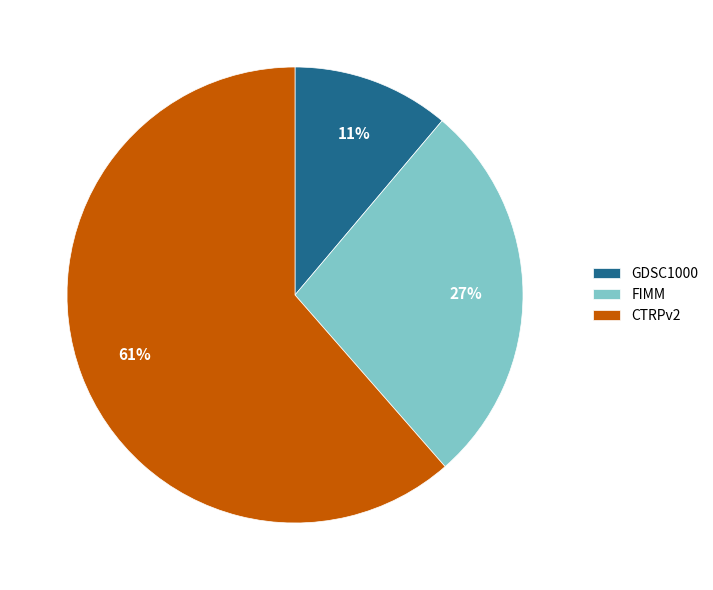

What percentage is the GDSC1000 slice, to the nearest percent?

11%